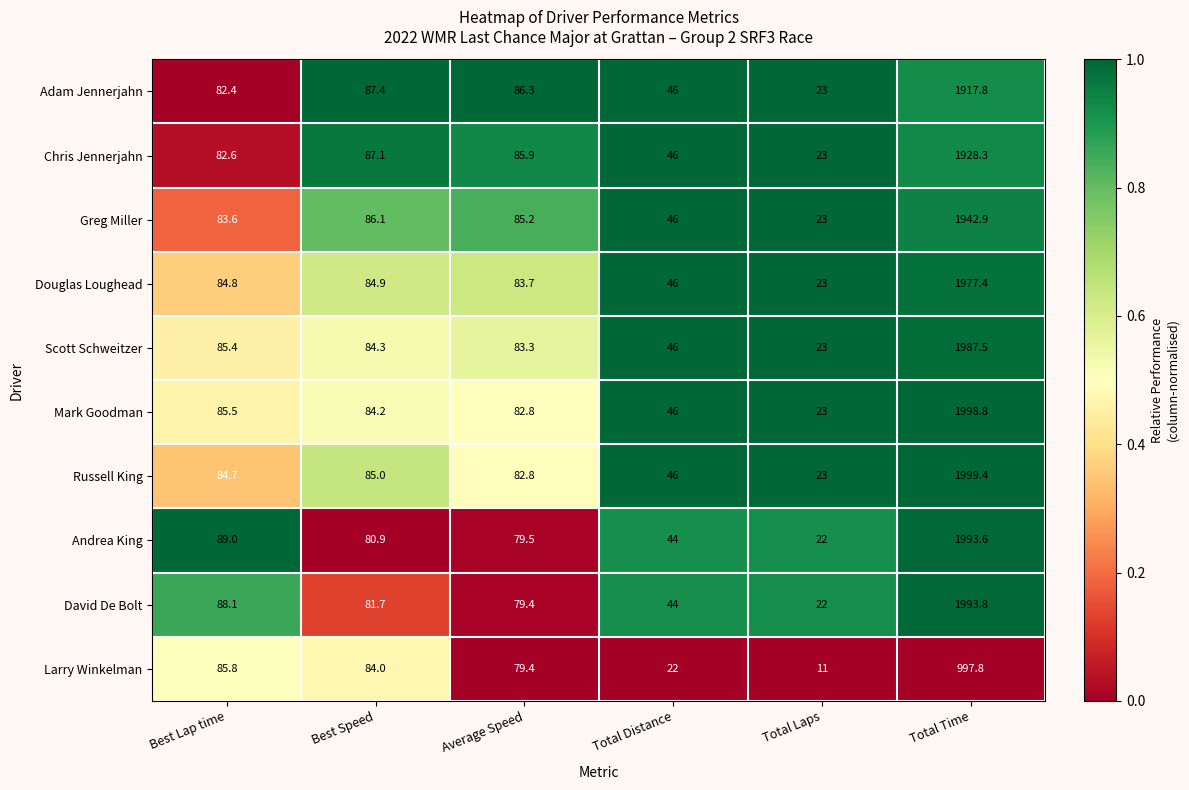

Which series has the widest spread of values?

Russell King